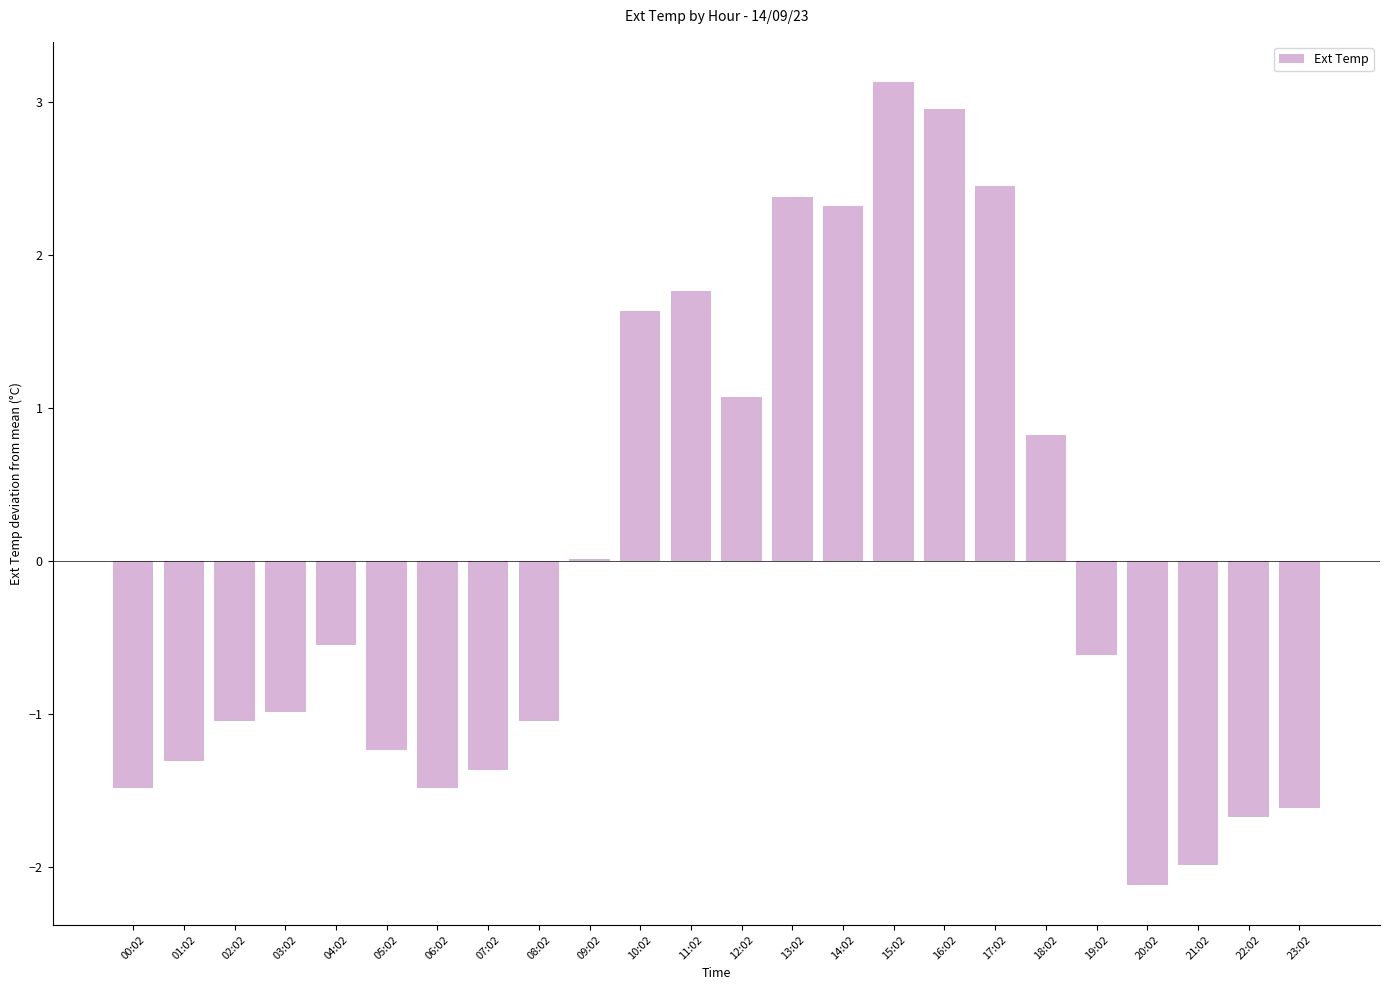

What is the sum of the values at 16:02 and 15:02?

6.1